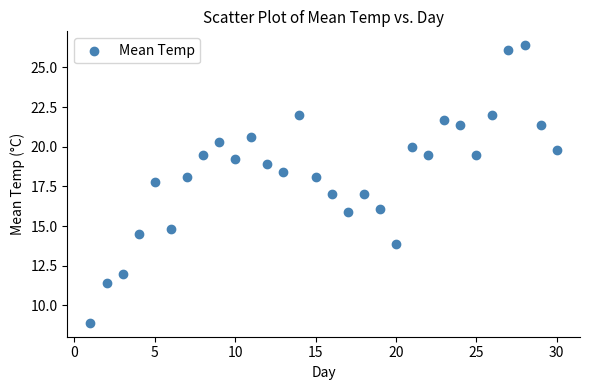

What is the range of Y values (max minus min)?

17.5